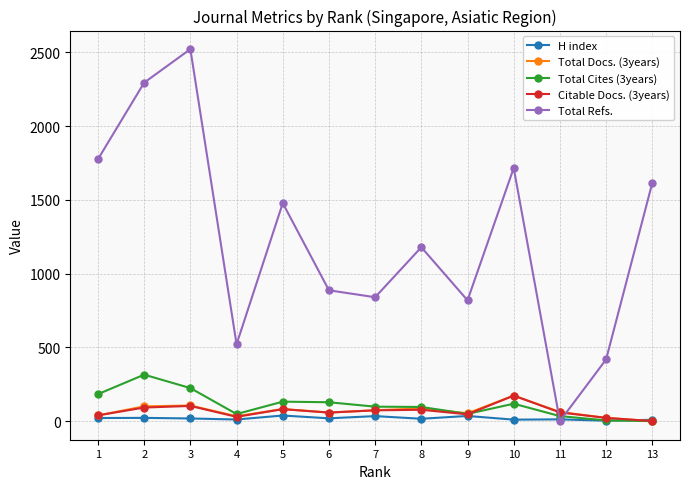

The value of Total Cites (3years) at 3 is 224. True or false?

True